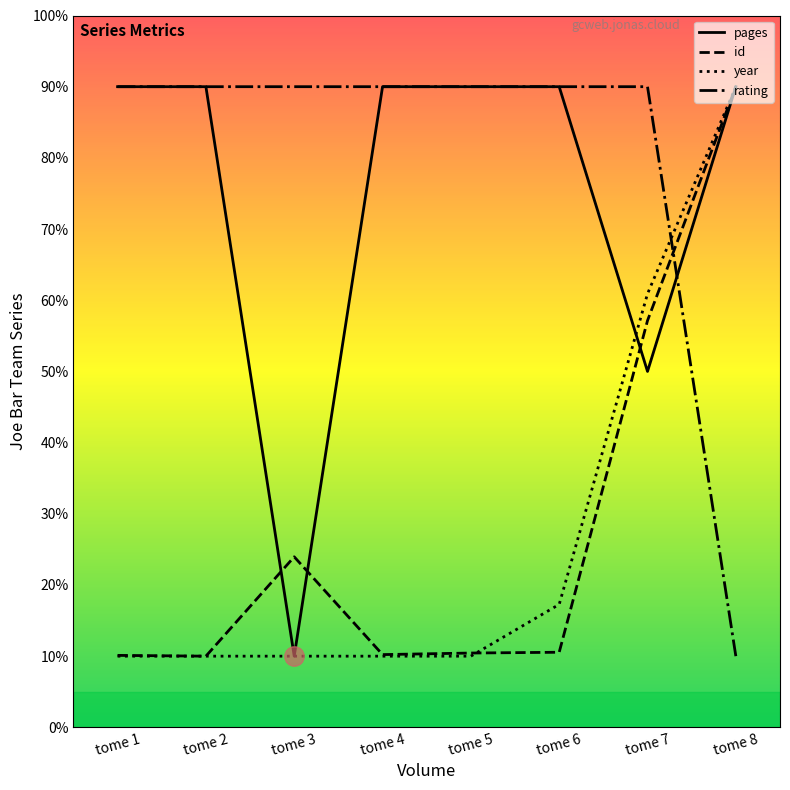

What is the difference between the maximum and minimum values in the id series?

80.0